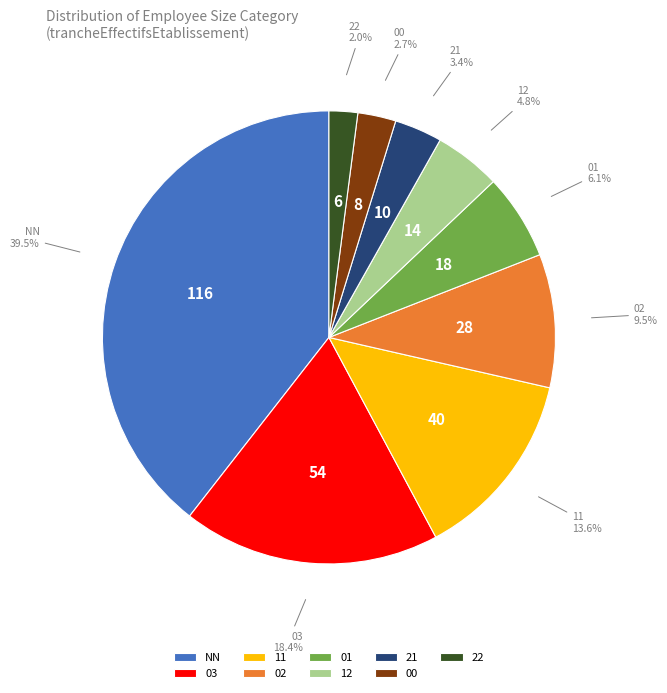

True or false: 11 accounts for 14% of the total.

True